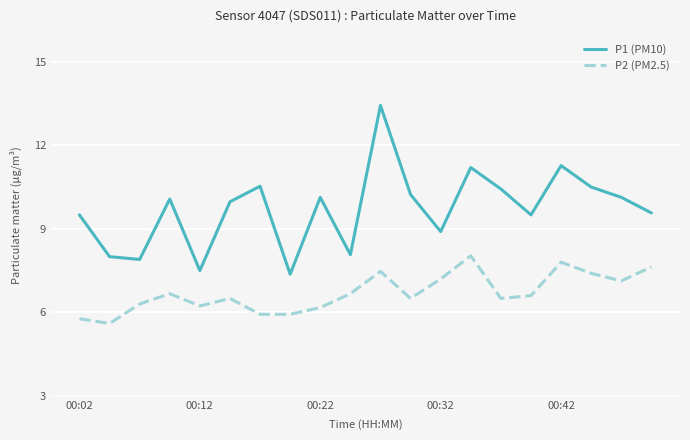

Which series has the largest total across all categories?

P1 (PM10)